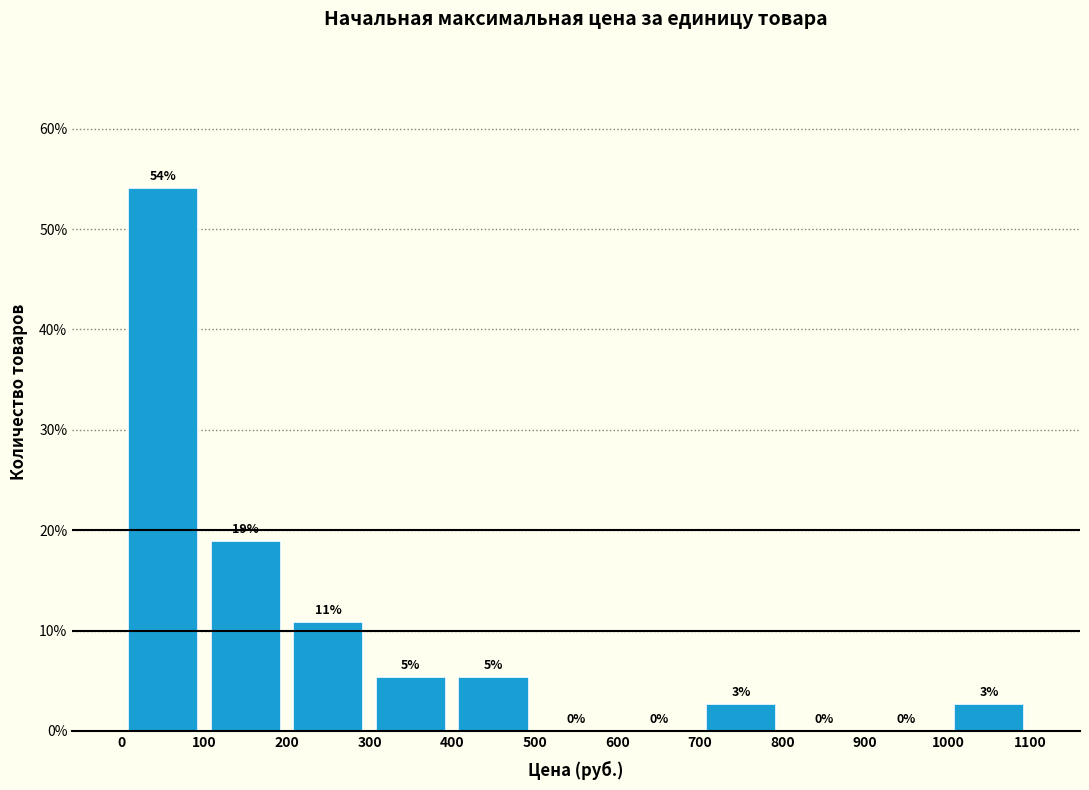

Which range on the x-axis has the tallest bar?

0 to 100